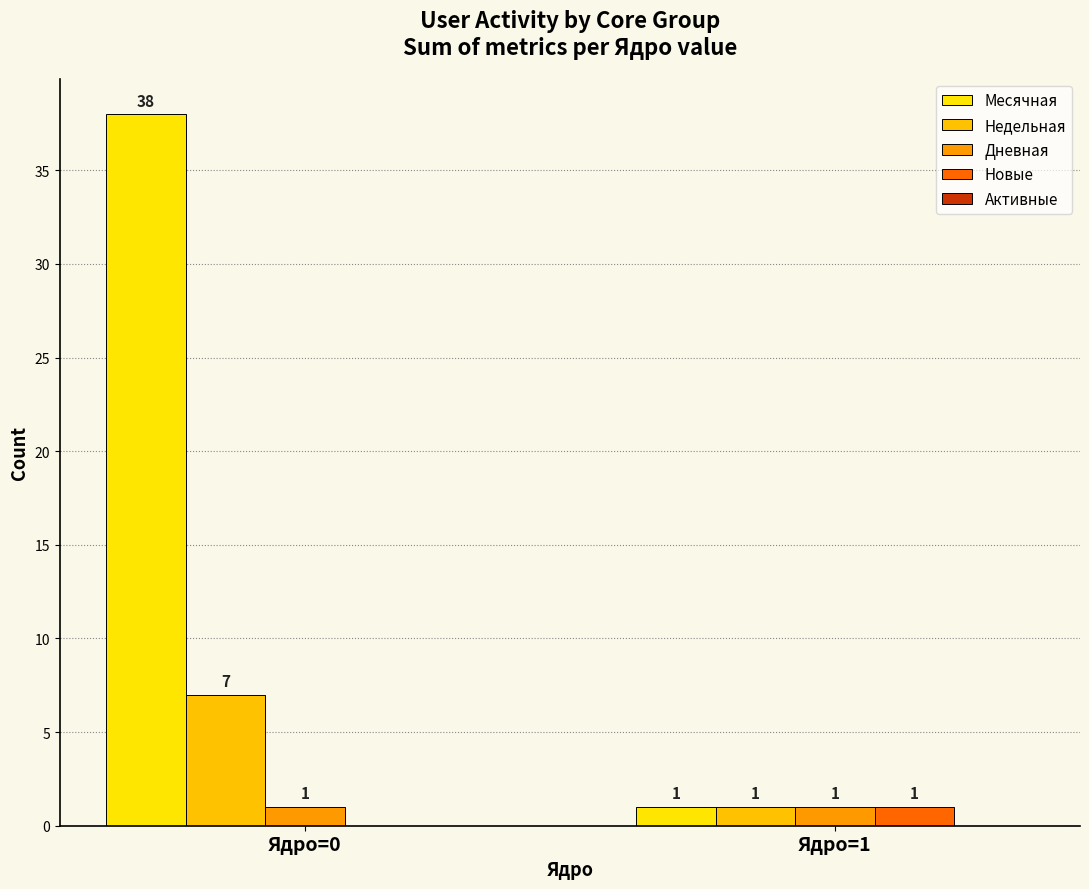

Are the bars grouped side by side (vs. stacked)?

Yes